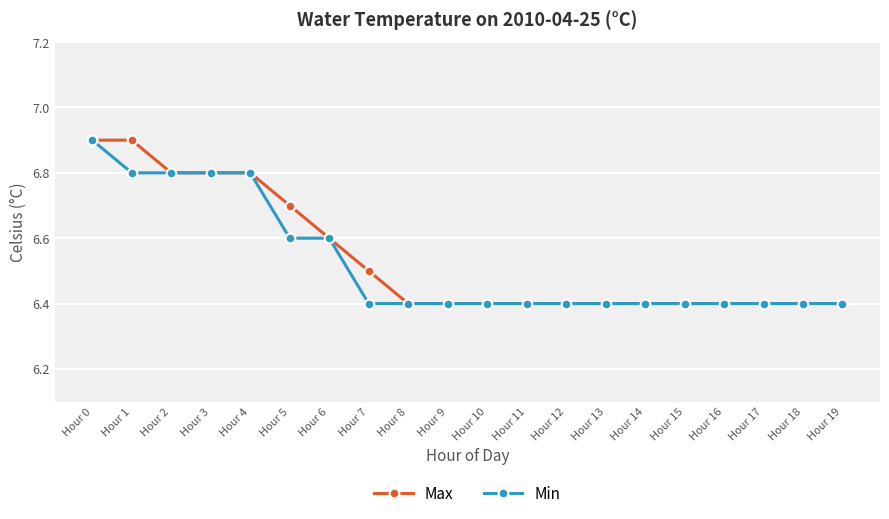

Reading right to left, extract all data points from this chart.

Max: 6.4	6.4	6.4	6.4	6.4	6.4	6.4	6.4	6.4	6.4	6.4	6.4	6.5	6.6	6.7	6.8	6.8	6.8	6.9	6.9
Min: 6.4	6.4	6.4	6.4	6.4	6.4	6.4	6.4	6.4	6.4	6.4	6.4	6.4	6.6	6.6	6.8	6.8	6.8	6.8	6.9